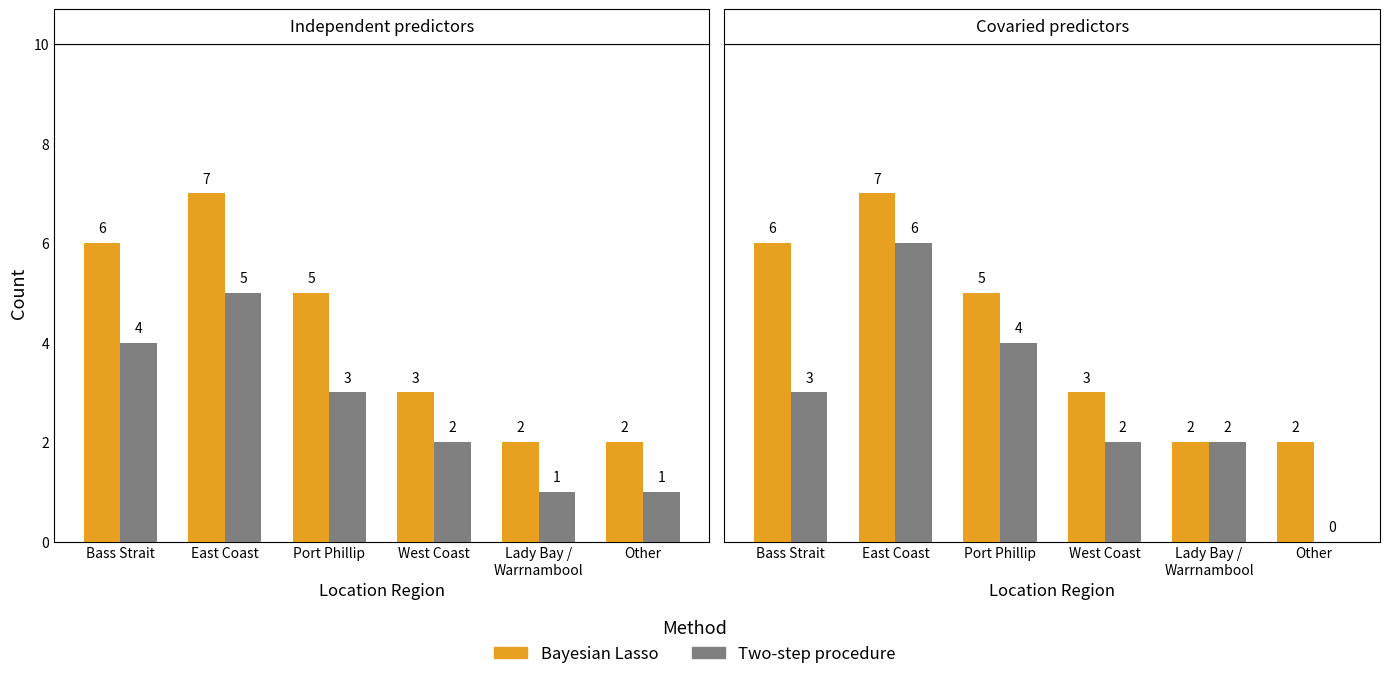

What is the value of the Two-step procedure bar at the 4th from the left?

2